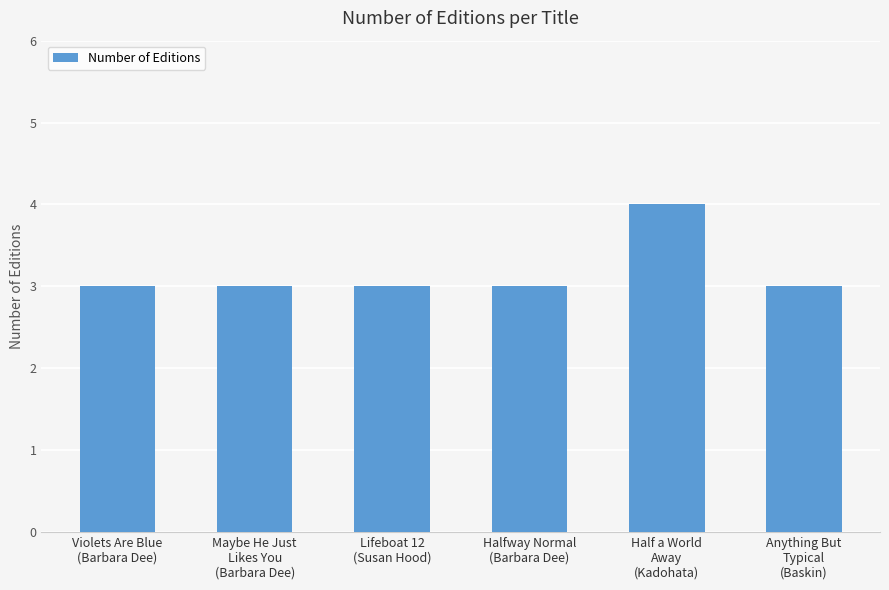

What is the sum of all values?

19